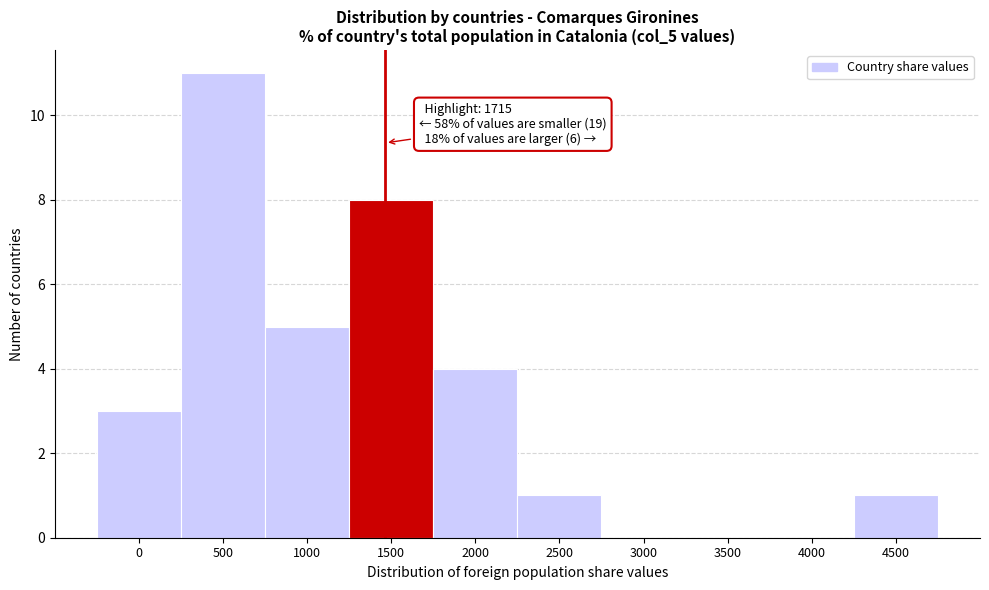

Reading left to right, transcribe all the data shown in this chart.

0=3	500=11	1000=5	1500=8	2000=4	2500=1	3000=0	3500=0	4000=0	4500=1